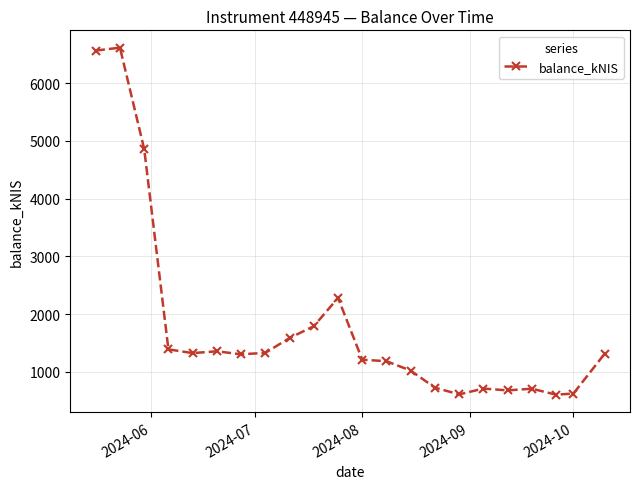

True or false: the data has more than 1 interior local peaks.

True